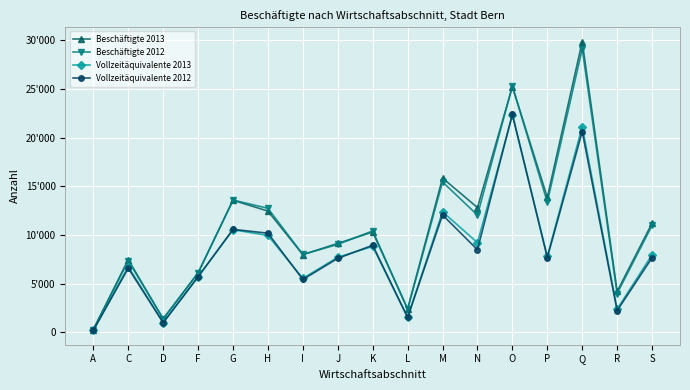

At A, list the series in order from largest to smallest.

Beschäftigte 2012, Beschäftigte 2013, Vollzeitäquivalente 2012, Vollzeitäquivalente 2013